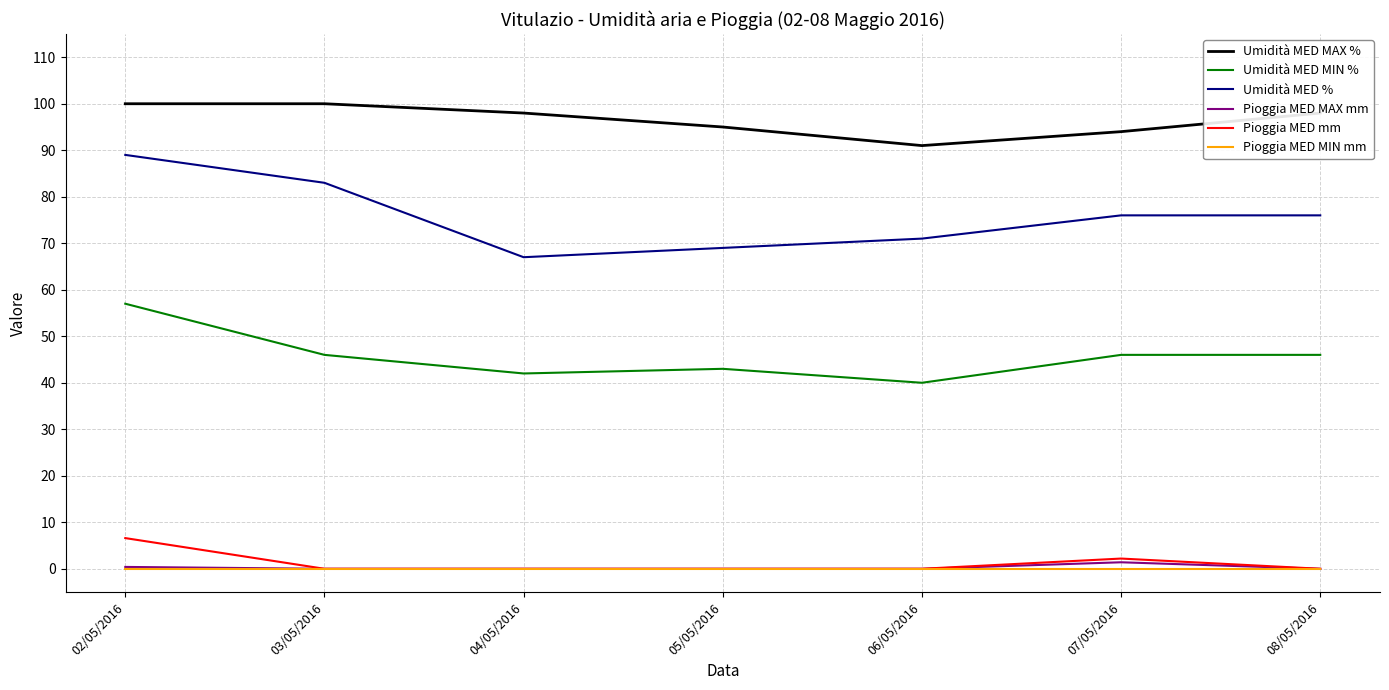

What is the maximum value for Umidità MED MIN %?

57.0